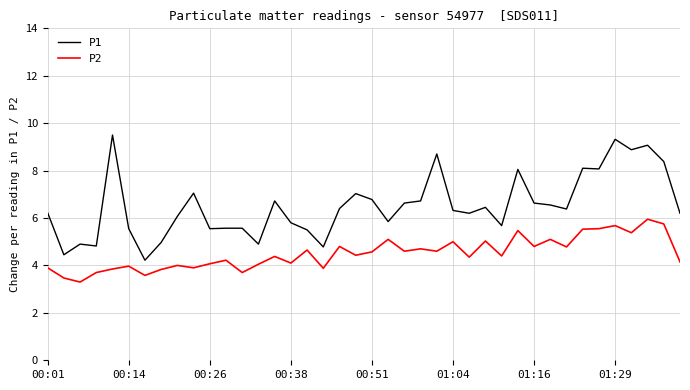

What are all the series names shown in the legend?

P1, P2